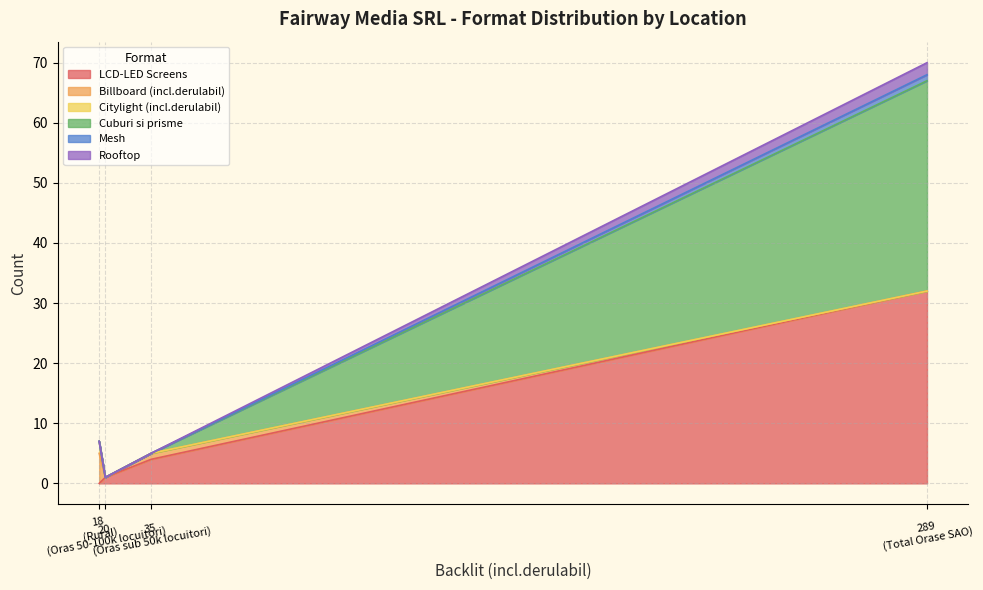

What is the label of the 2nd point from the left?

Rural